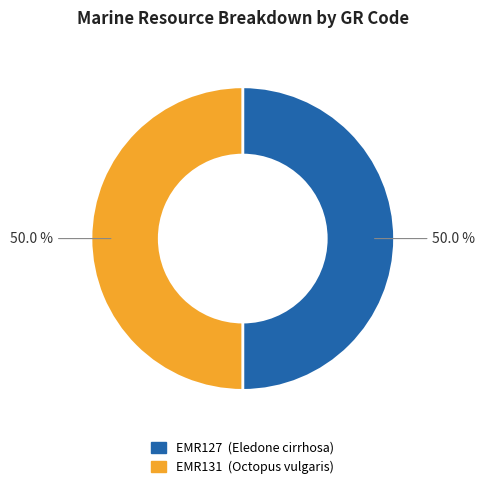

How many slices are in this pie chart?

2